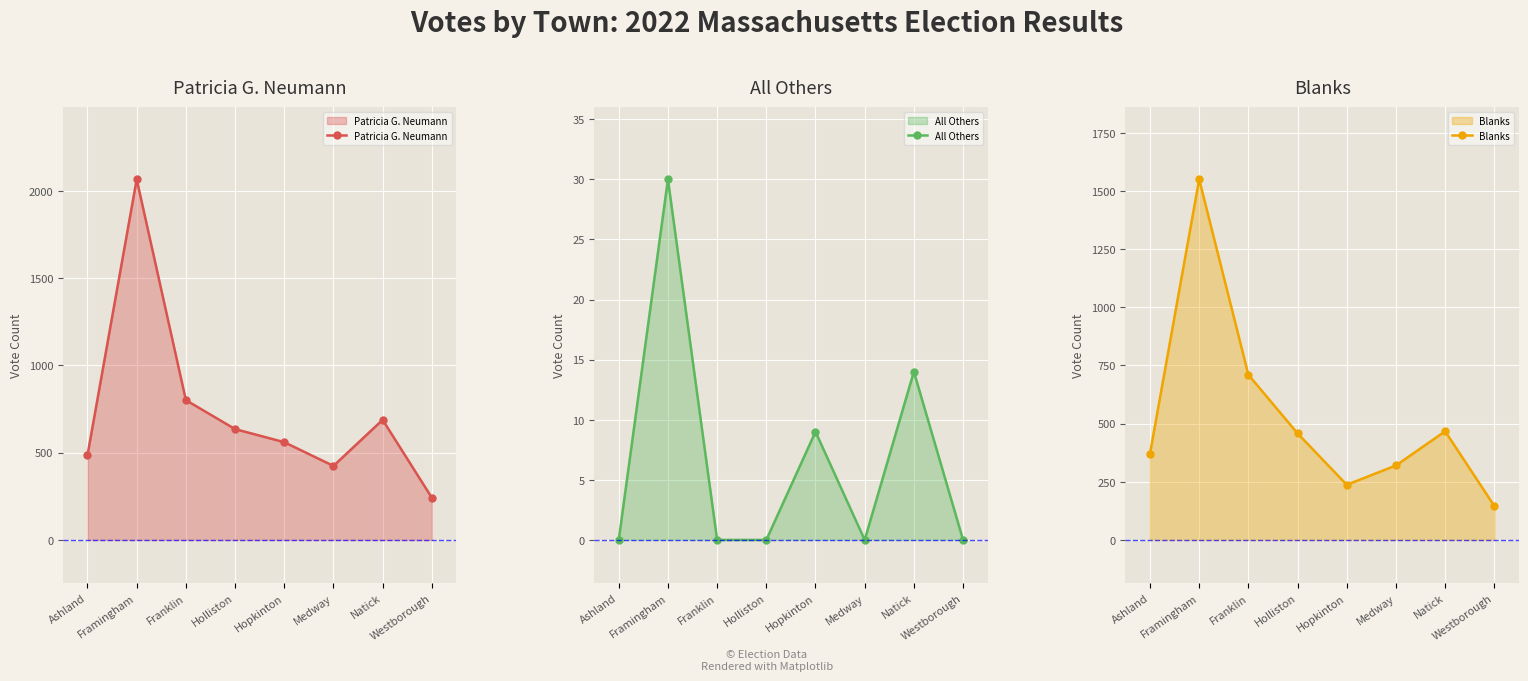

Reading right to left, list all the values displayed in this chart.

Patricia G. Neumann: 242	688	424	560	635	801	2066	486
All Others: 0	14	0	9	0	0	30	0
Blanks: 146	467	320	237	458	710	1550	371